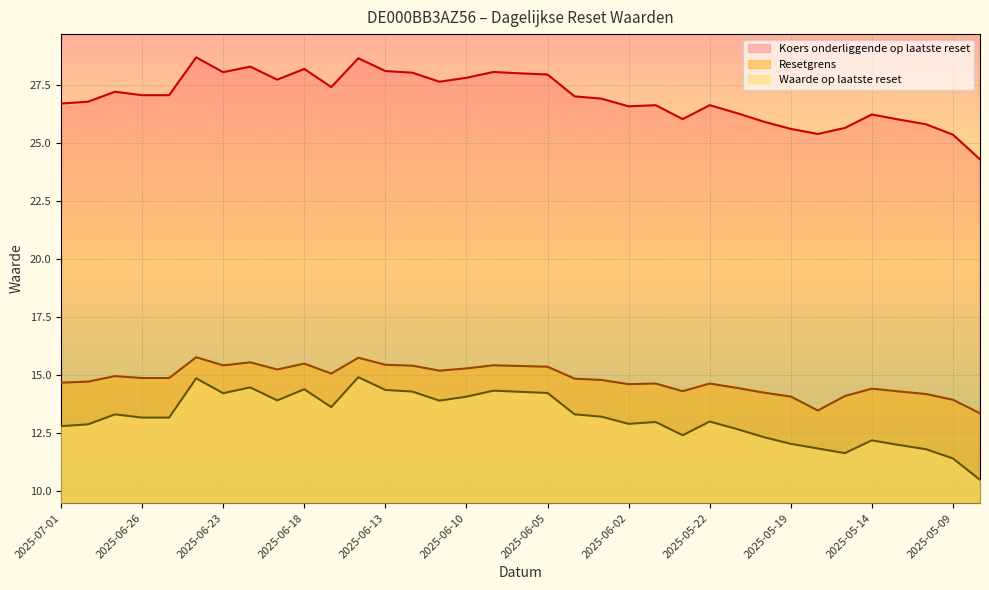

In Waarde op laatste reset, how many points are higher than both neighbors (excluding endpoints)?

9